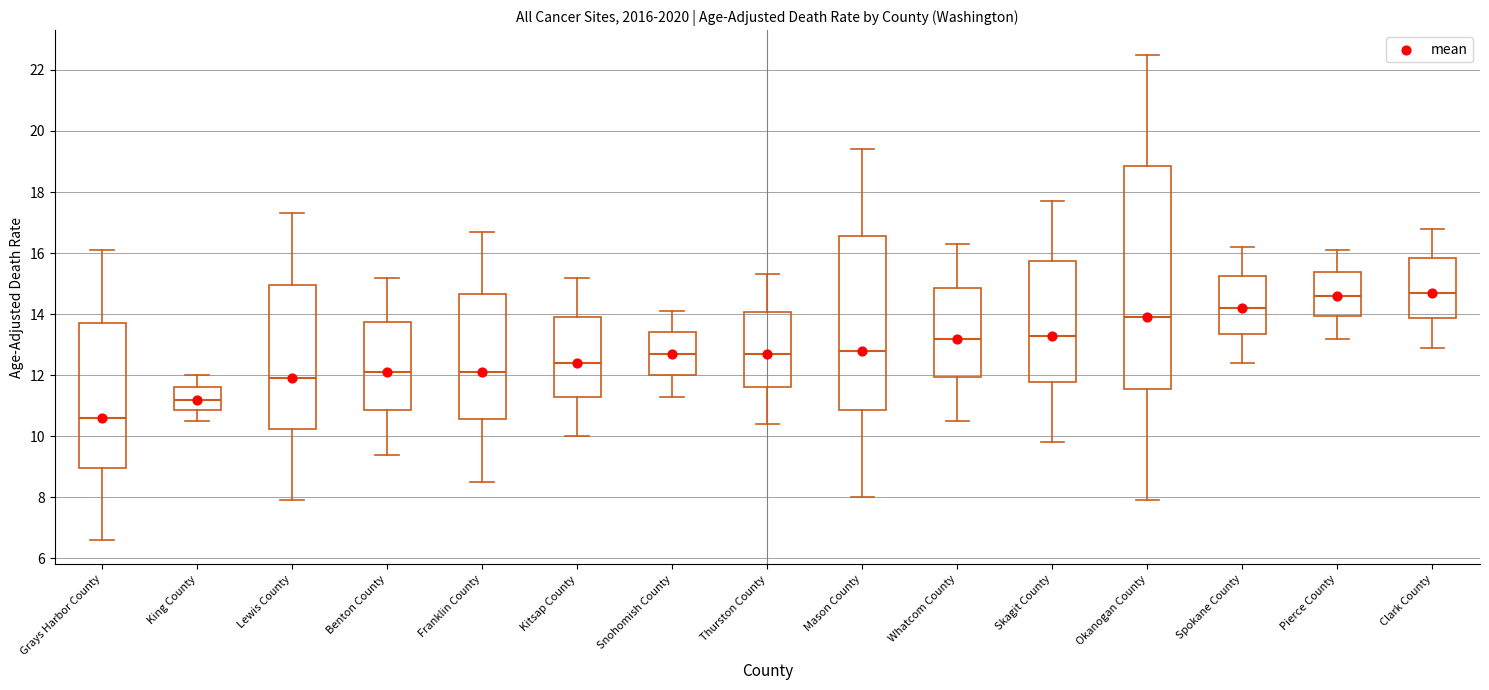

Reading left to right, read every box against the y-axis: the position of its median line, the range the box covers, and the ends of its whiskers. The values are not printed on the chart, so give them approximately, as read against the axis.

Grays Harbor County: median 10.6, box 9.0 to 13.8, whiskers 6.6 to 16.2
King County: median 11.2, box 10.8 to 11.6, whiskers 10.6 to 12.0
Lewis County: median 12.0, box 10.2 to 15.0, whiskers 8.0 to 17.4
Benton County: median 12.2, box 10.8 to 13.8, whiskers 9.4 to 15.2
Franklin County: median 12.2, box 10.6 to 14.6, whiskers 8.6 to 16.8
Kitsap County: median 12.4, box 11.4 to 14.0, whiskers 10.0 to 15.2
Snohomish County: median 12.8, box 12.0 to 13.4, whiskers 11.4 to 14.2
Thurston County: median 12.8, box 11.6 to 14.0, whiskers 10.4 to 15.4
Mason County: median 12.8, box 10.8 to 16.6, whiskers 8.0 to 19.4
Whatcom County: median 13.2, box 12.0 to 14.8, whiskers 10.6 to 16.4
Skagit County: median 13.4, box 11.8 to 15.8, whiskers 9.8 to 17.8
Okanogan County: median 14.0, box 11.6 to 18.8, whiskers 8.0 to 22.6
Spokane County: median 14.2, box 13.4 to 15.2, whiskers 12.4 to 16.2
Pierce County: median 14.6, box 14.0 to 15.4, whiskers 13.2 to 16.2
Clark County: median 14.8, box 13.8 to 15.8, whiskers 13.0 to 16.8